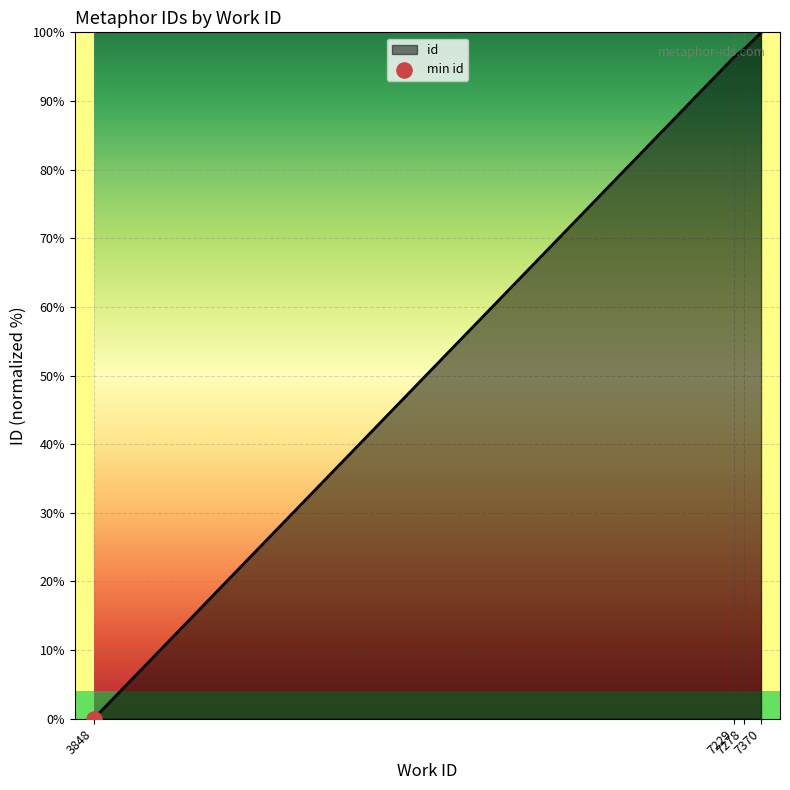

What is the change in value from 3848 to 7370?

+100.0